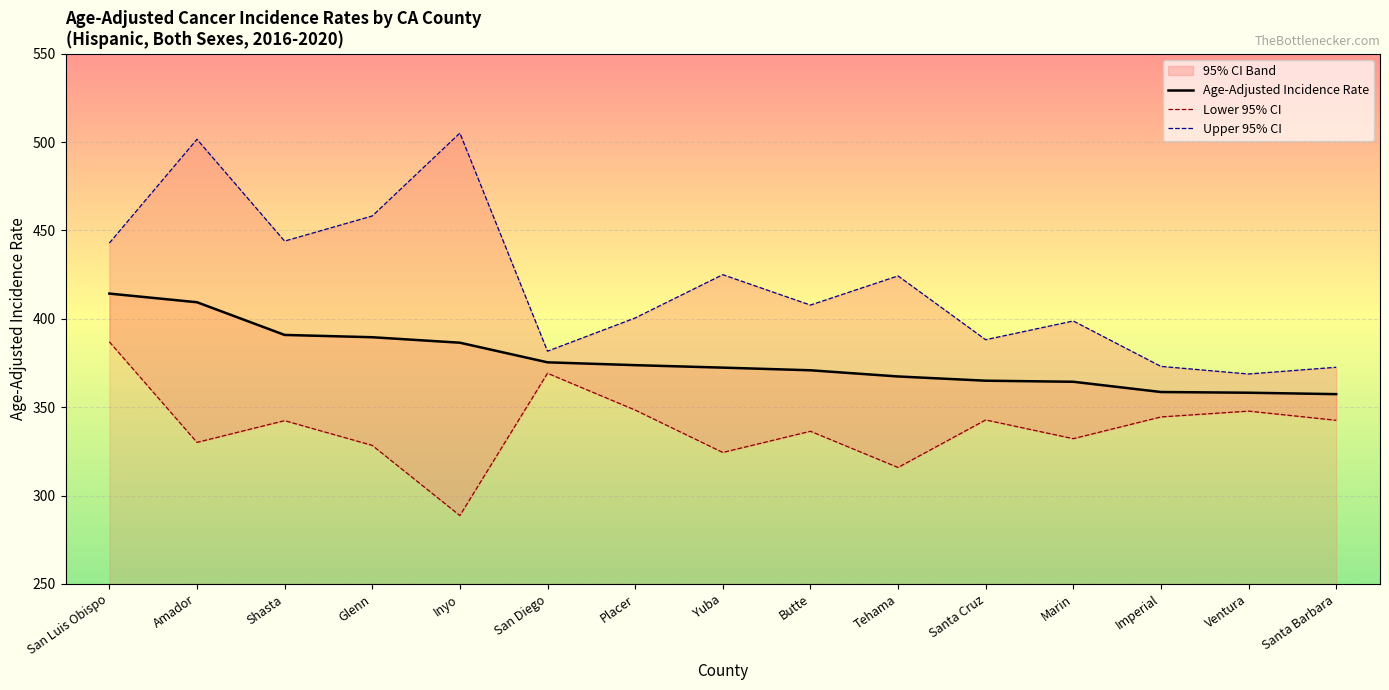

Between Ventura and Tehama, which is larger?

Tehama